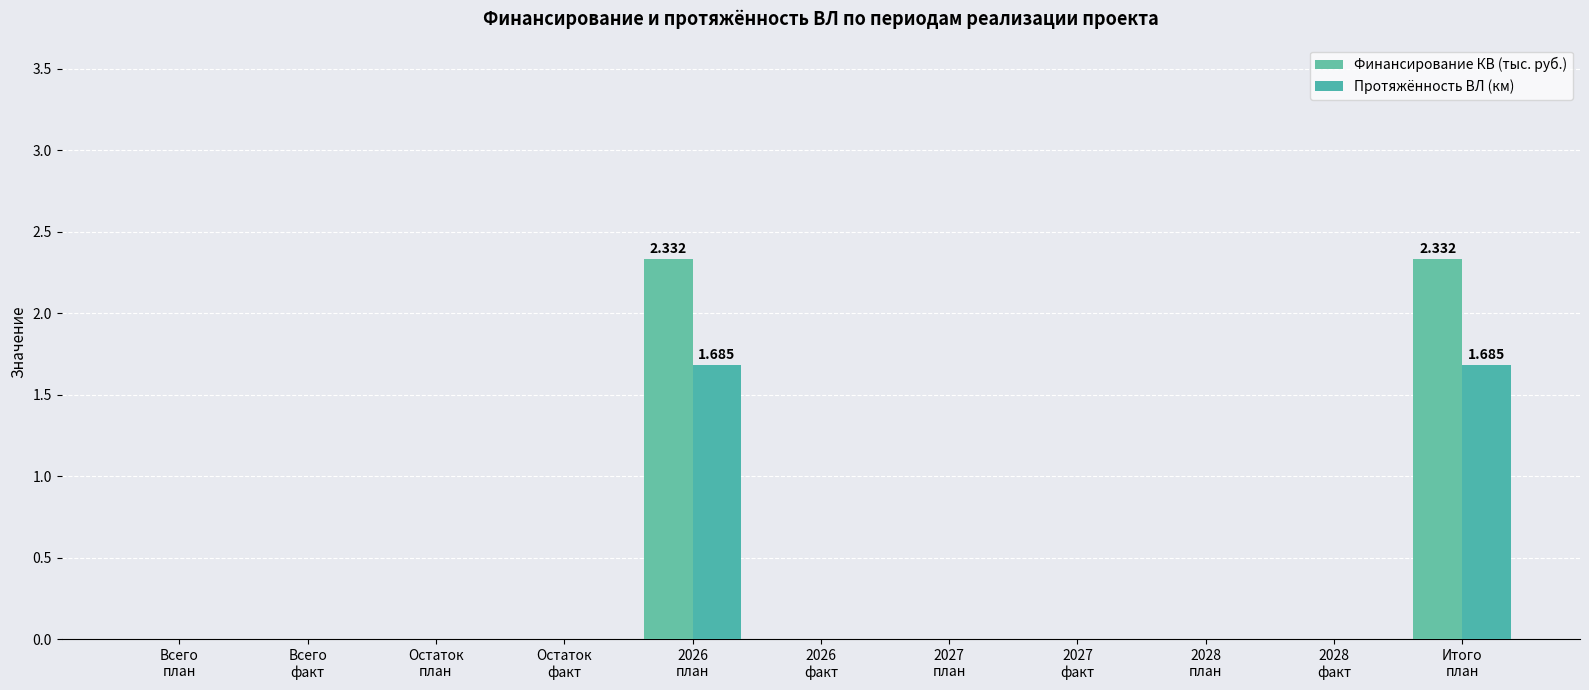

At which category does the chart reach its peak across all series?

2026
план